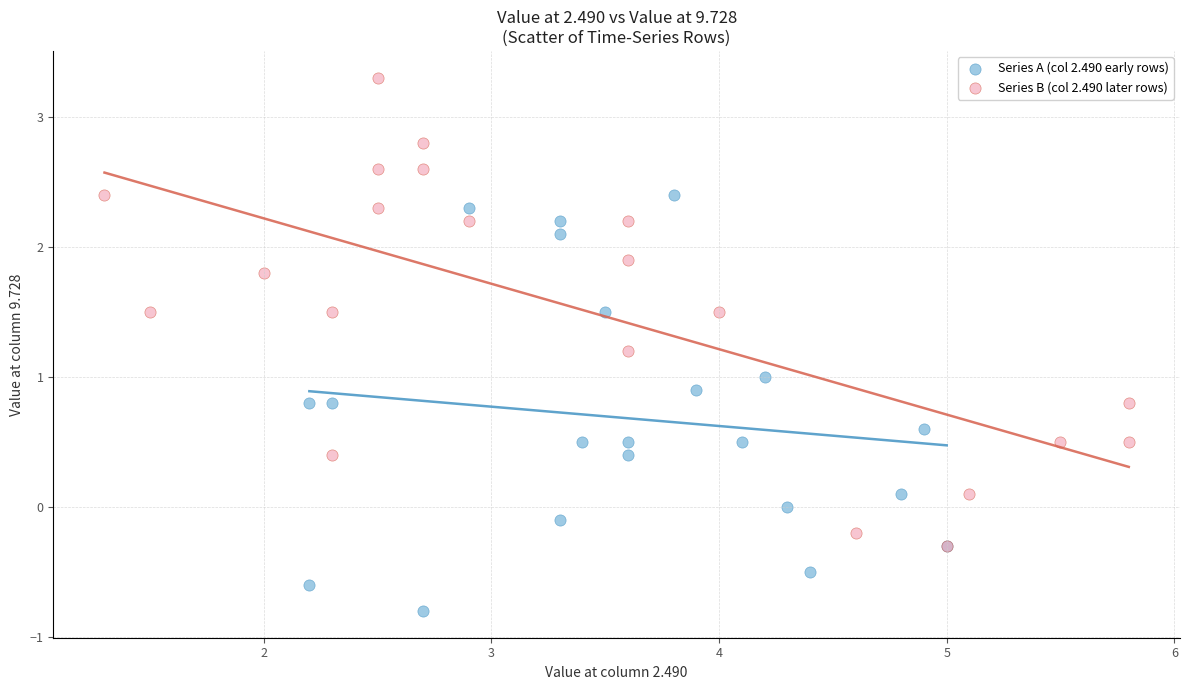

Which series reaches the maximum Y coordinate?

Series B (col 2.490 later rows)